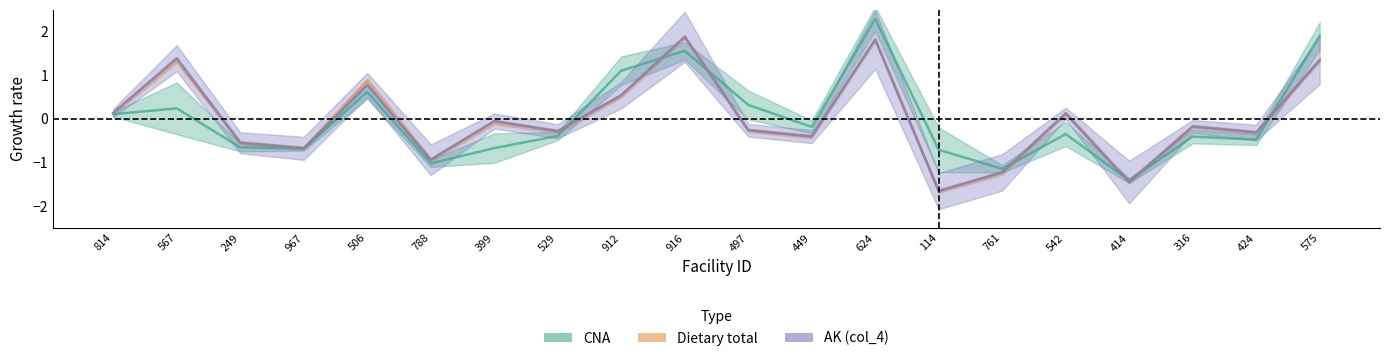

What are all the series names shown in the legend?

CNA, Dietary total, AK (col_4)